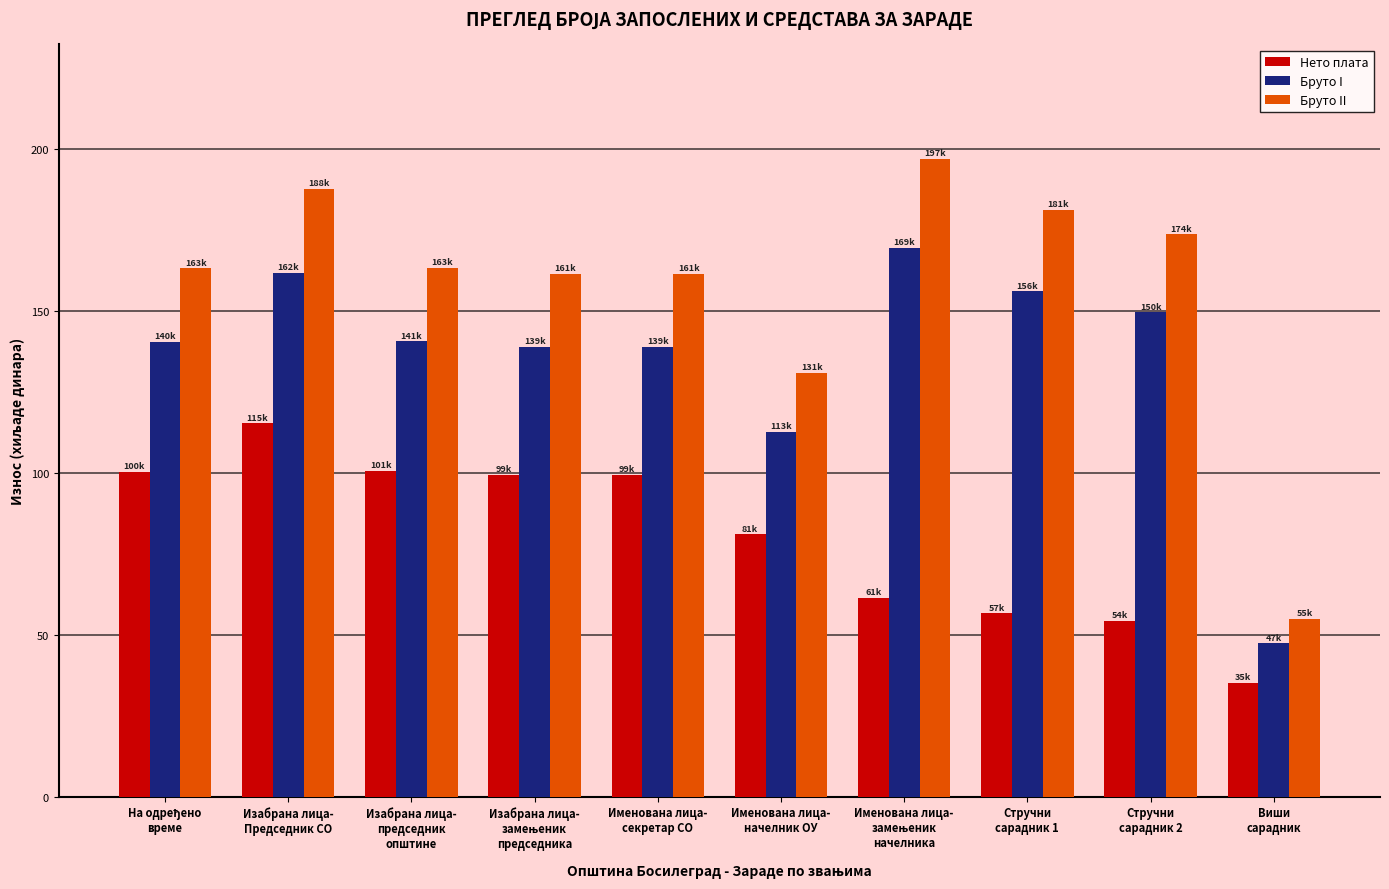

What is the smallest value displayed?

35.1